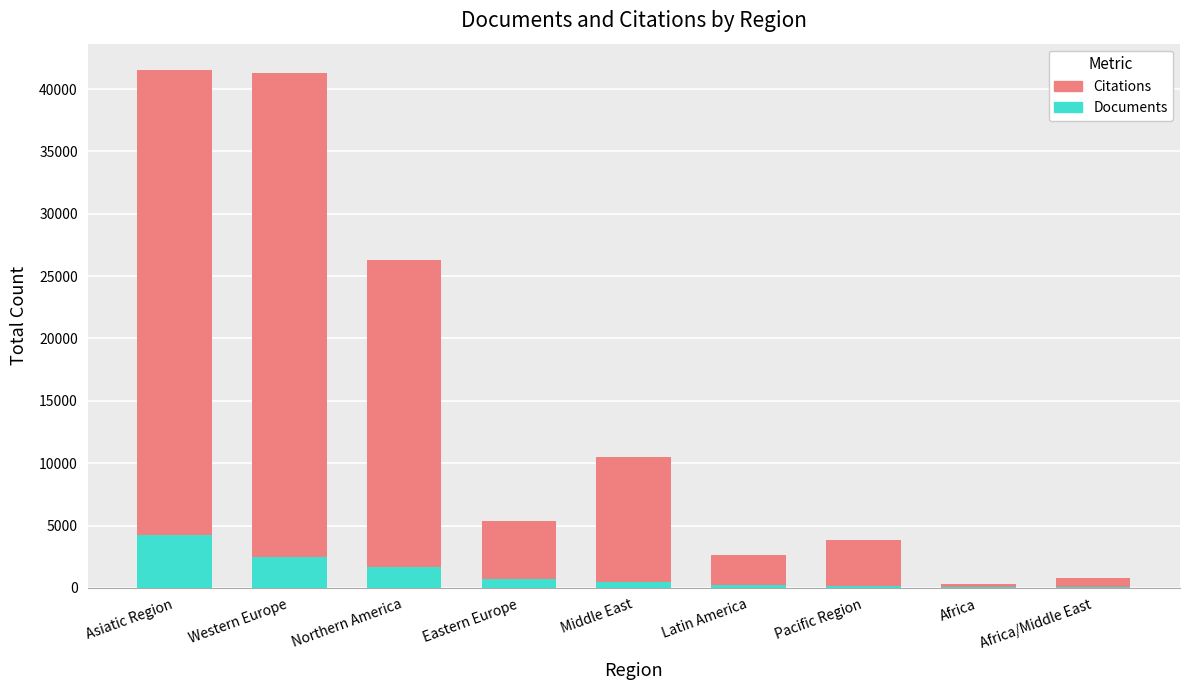

True or false: Documents has a value of 6116 at Asiatic Region.

False